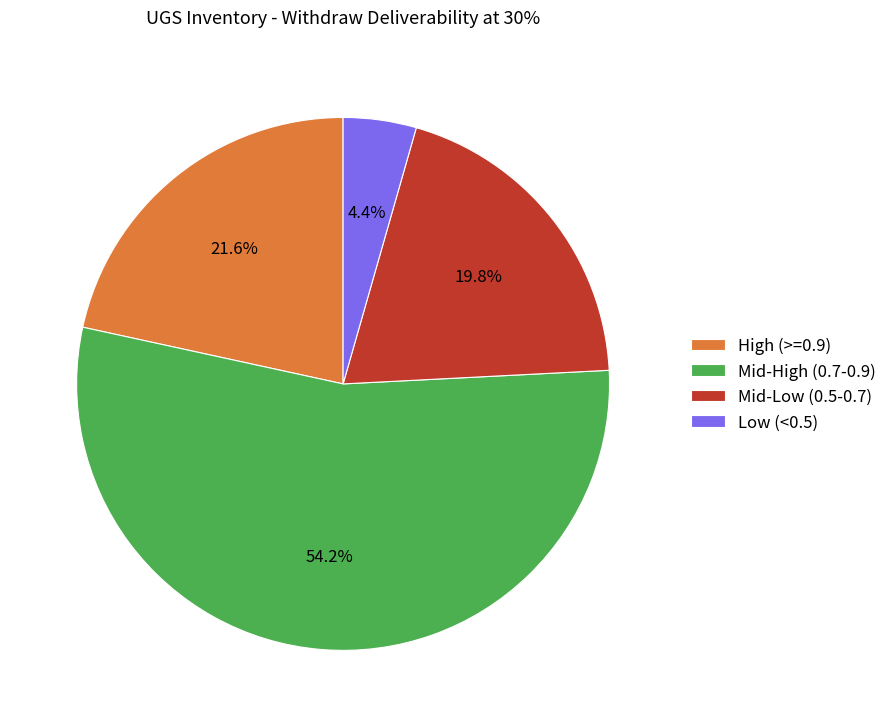

Is there a majority slice in this chart?

Yes